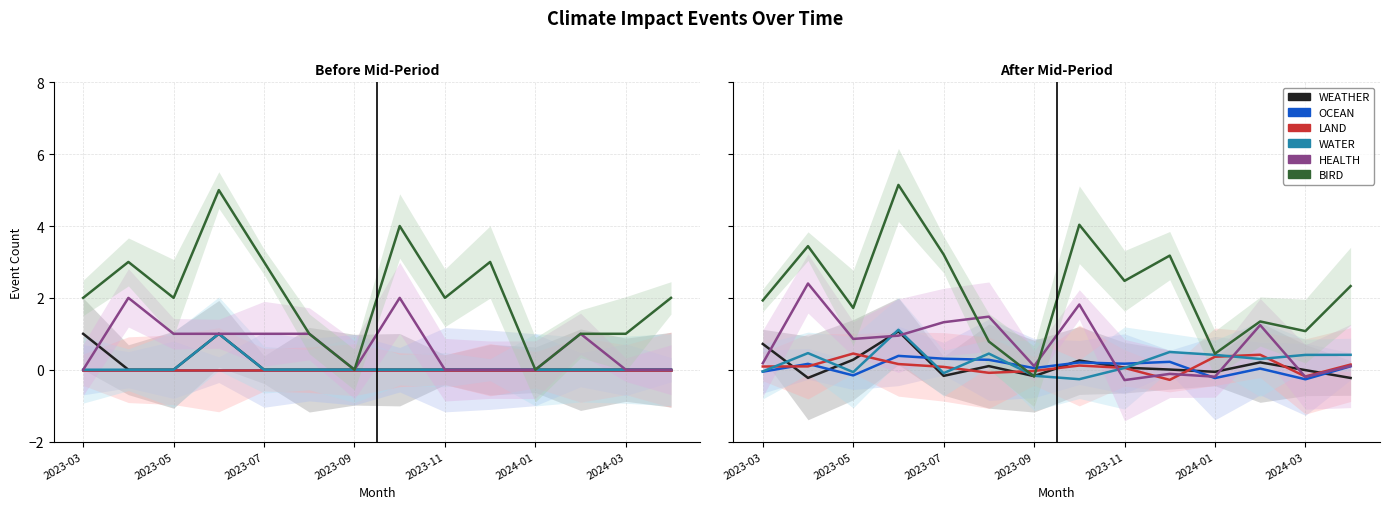

Rank the series by their maximum value, from highest to lowest.

BIRD, HEALTH, WATER, WEATHER, LAND, OCEAN